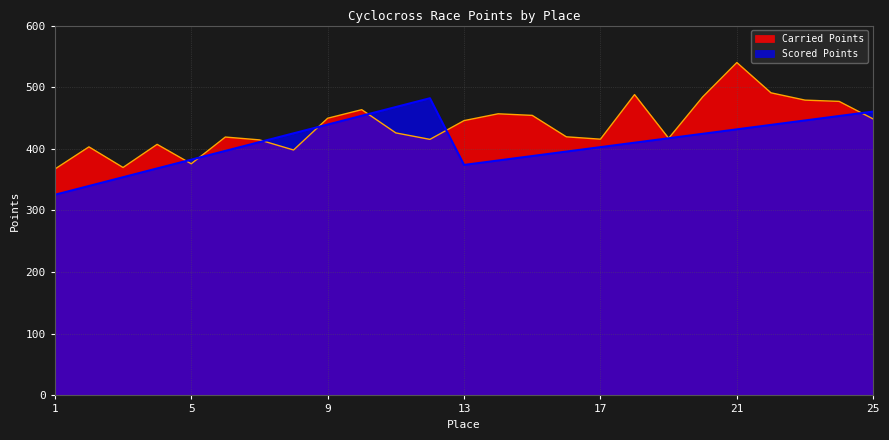

Which category has the lowest value across all series?

1